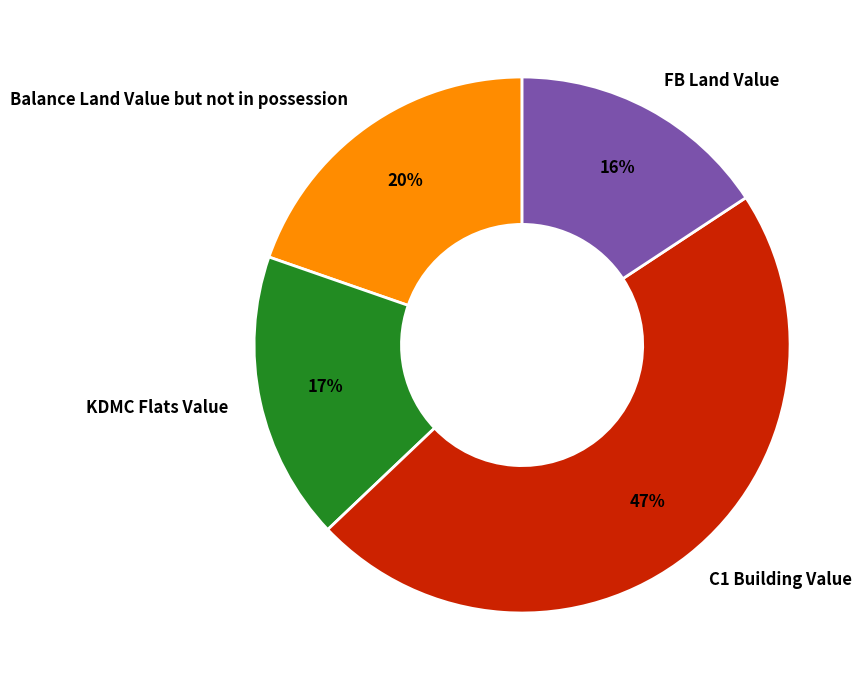

To the nearest percent, what is the difference between the KDMC Flats Value and C1 Building Value slice percentages?

30%